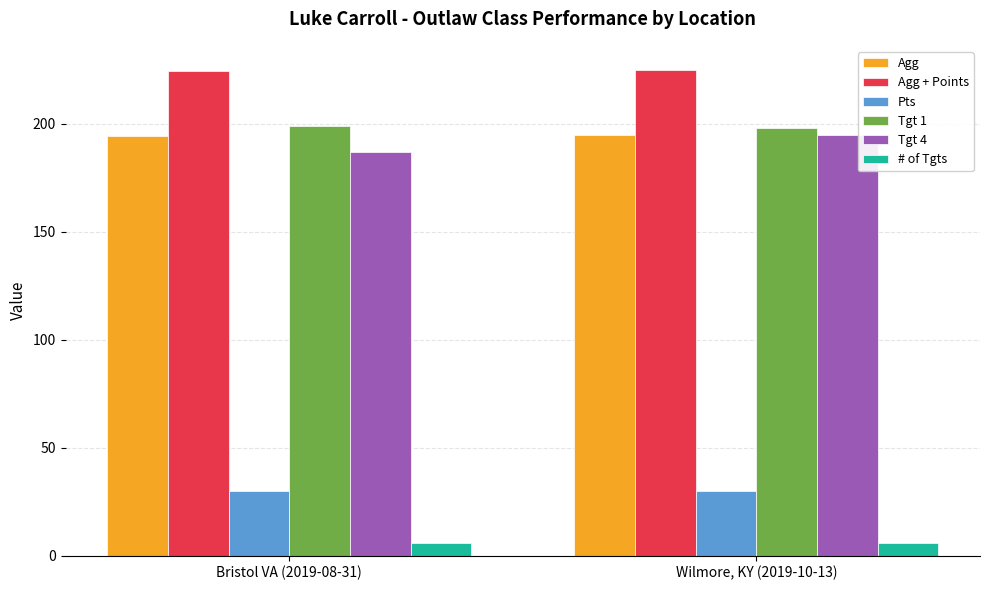

What is the average value of the Agg series?

194.6